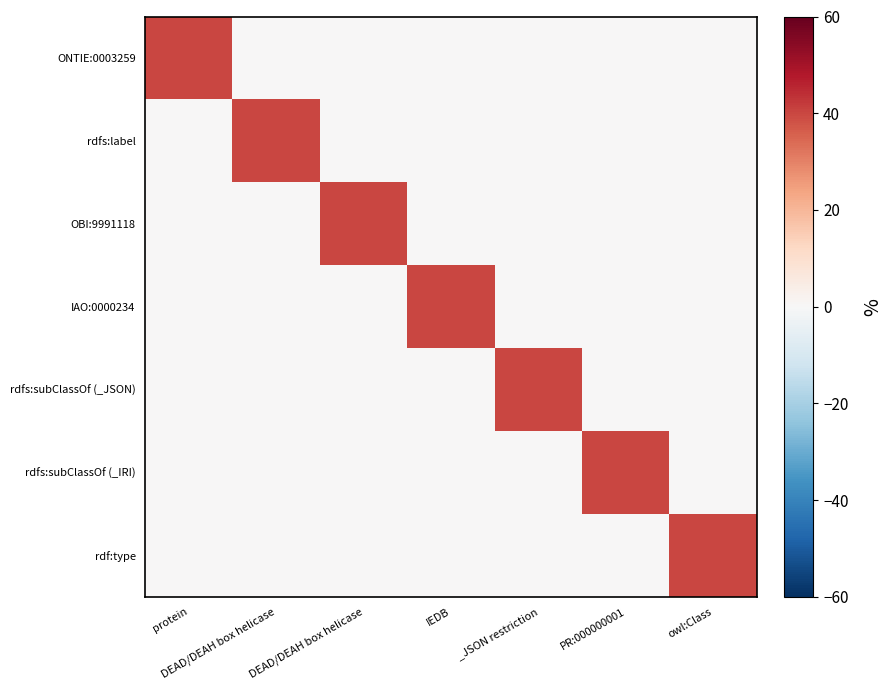

Between protein and DEAD/DEAH box helicase, which series saw the biggest shift?

ONTIE:0003259